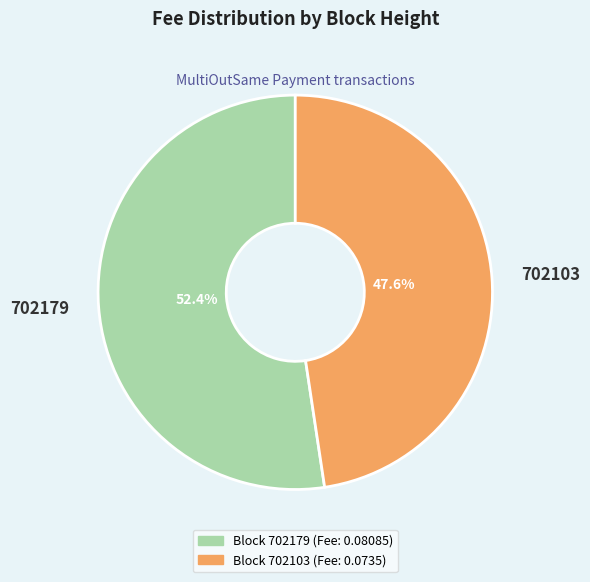

To the nearest percent, what is the combined percentage of 702103 and 702179?

100%